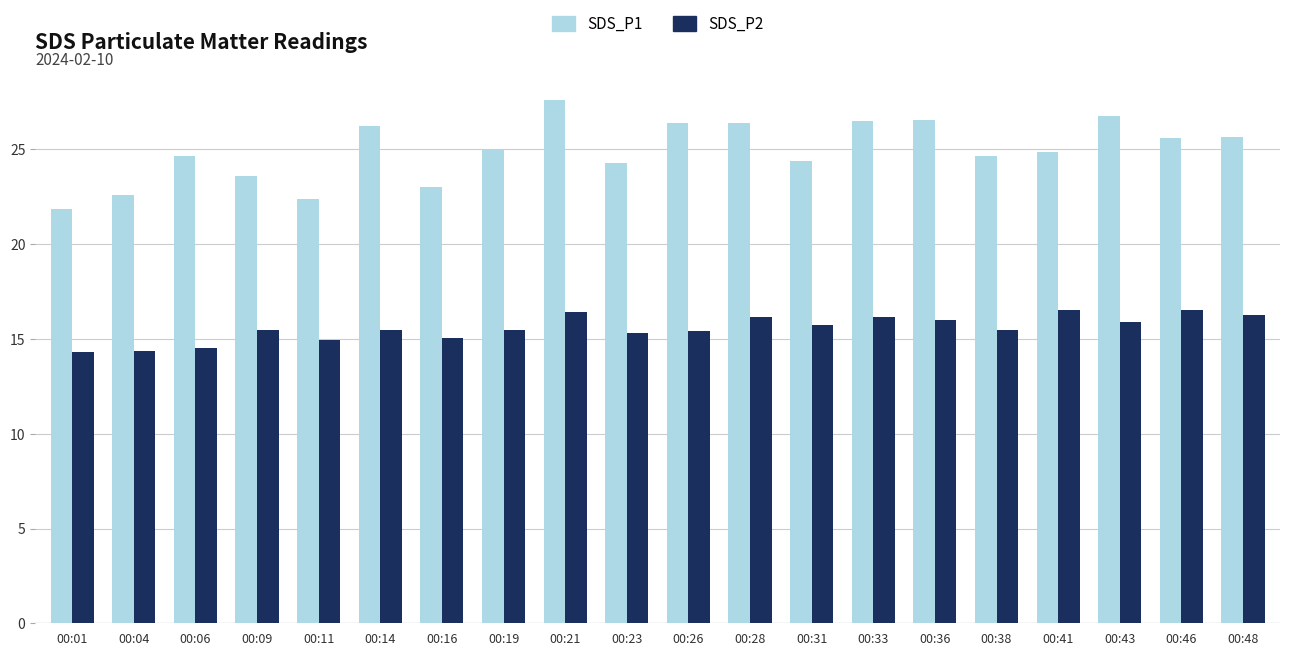

What is the sum of the SDS_P1 values at 00:31 and 00:33?

50.9